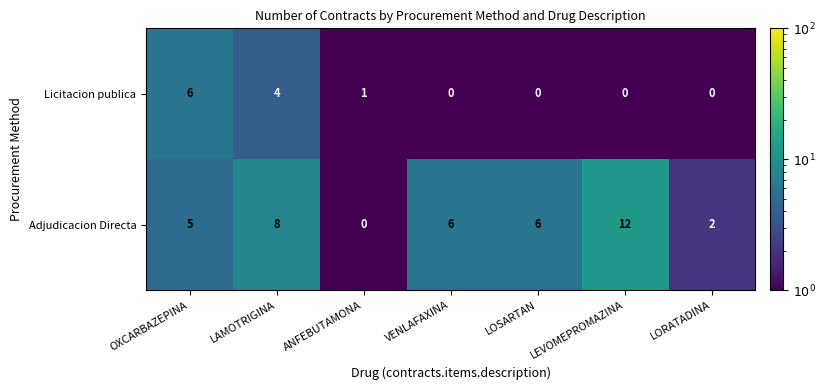

At which label is Licitacion publica closest to 3?

LAMOTRIGINA